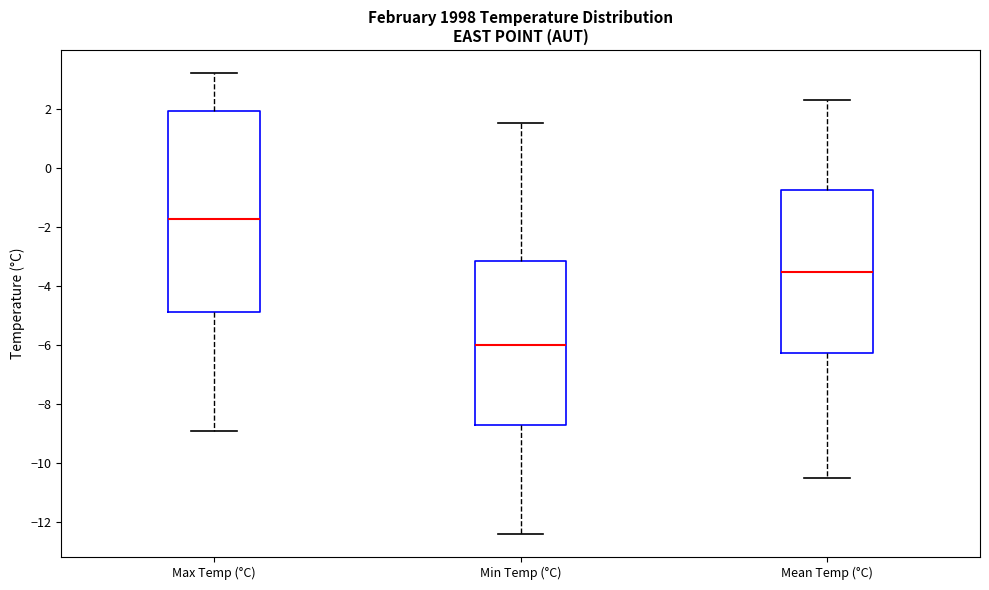

Reading left to right, transcribe this box plot: for each box, give where its median line is, the range the box spans, and where its two whiskers end, as read against the y-axis. The values are not printed on the chart, so give them approximately, as read against the axis.

Max Temp (°C): median -1.8, box -4.8 to 2.0, whiskers -8.8 to 3.2
Min Temp (°C): median -6.0, box -8.8 to -3.2, whiskers -12.4 to 1.6
Mean Temp (°C): median -3.6, box -6.2 to -0.8, whiskers -10.4 to 2.4